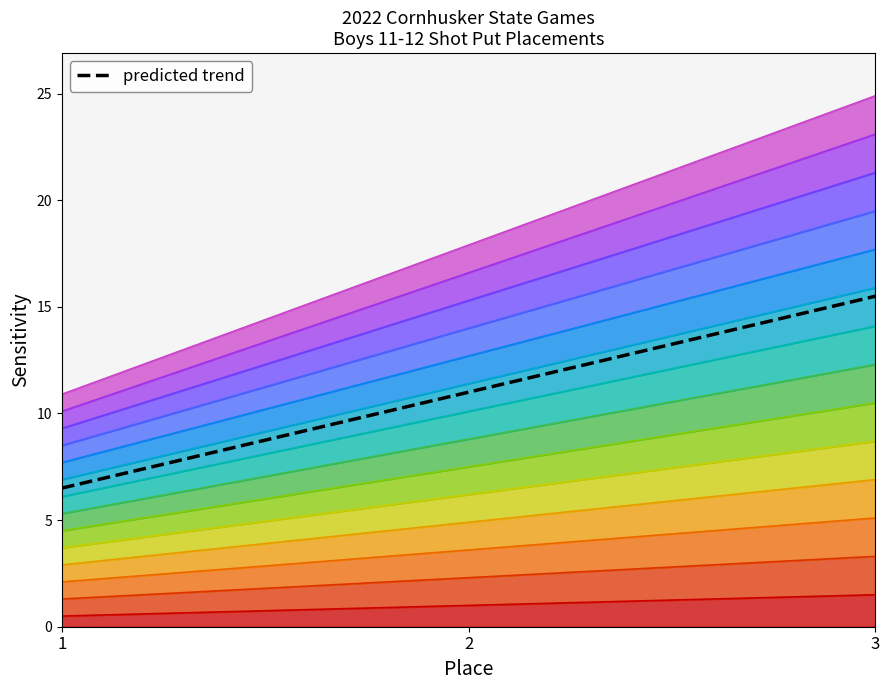

What is the average value?

11.0